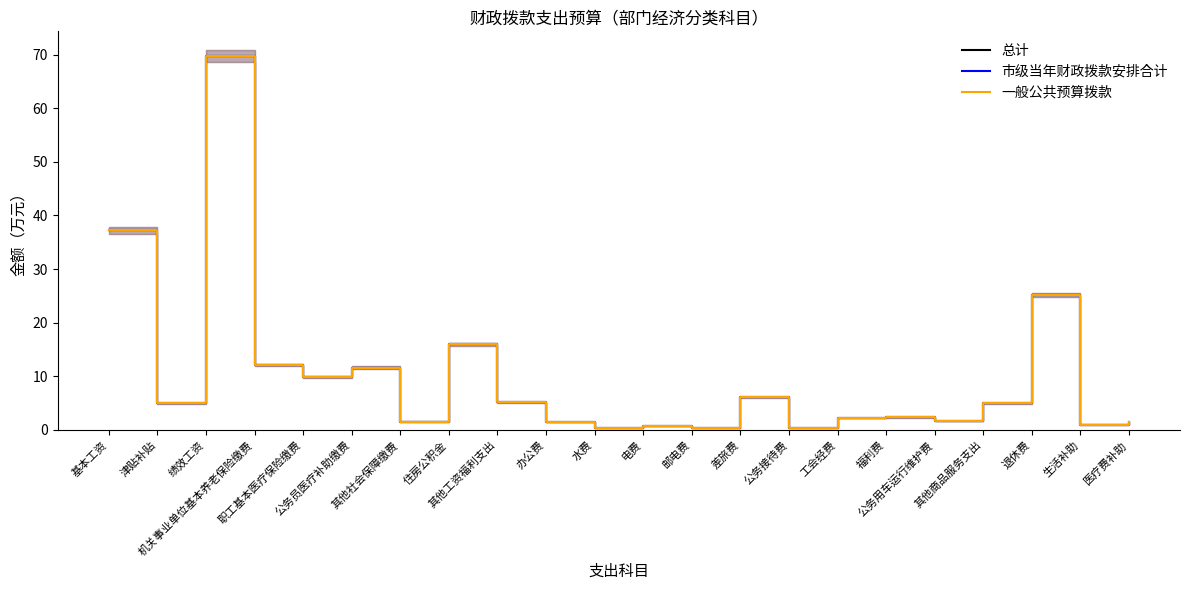

True or false: 市级当年财政拨款安排合计 and 总计 intersect in this chart.

False